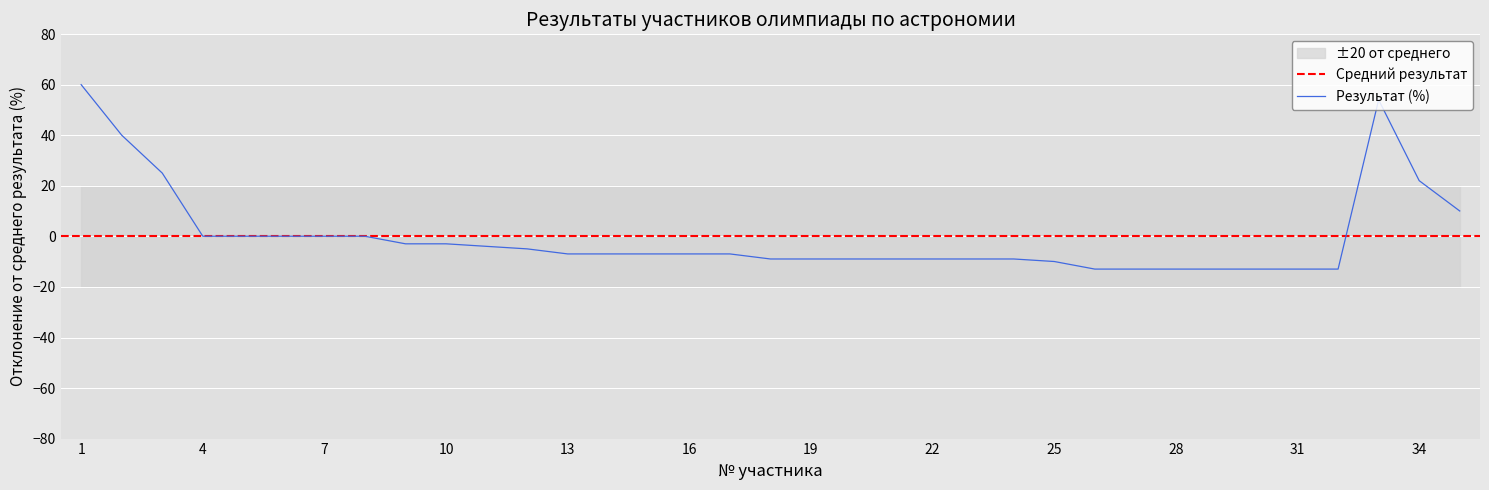

Reading left to right, what are all the values shown in this chart?

1=60.1	2=40.1	3=25.1	4=0.1	5=0.1	6=0.1	7=0.1	8=0.1	9=-2.9	10=-2.9	11=-3.9	12=-4.9	13=-6.9	14=-6.9	15=-6.9	16=-6.9	17=-6.9	18=-8.9	19=-8.9	20=-8.9	21=-8.9	22=-8.9	23=-8.9	24=-8.9	25=-9.9	26=-12.9	27=-12.9	28=-12.9	29=-12.9	30=-12.9	31=-12.9	32=-12.9	33=54.1	34=22.1	35=10.1